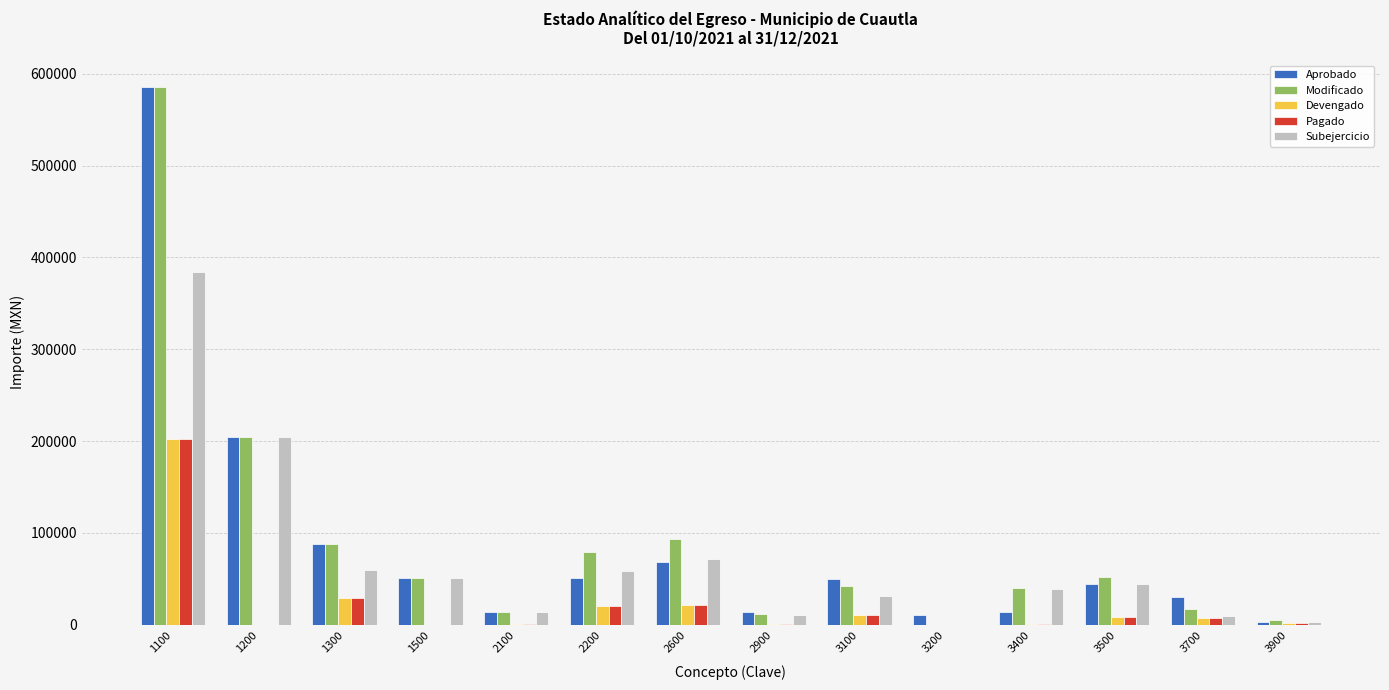

The Devengado series shows 0.0 at 1500. True or false?

True